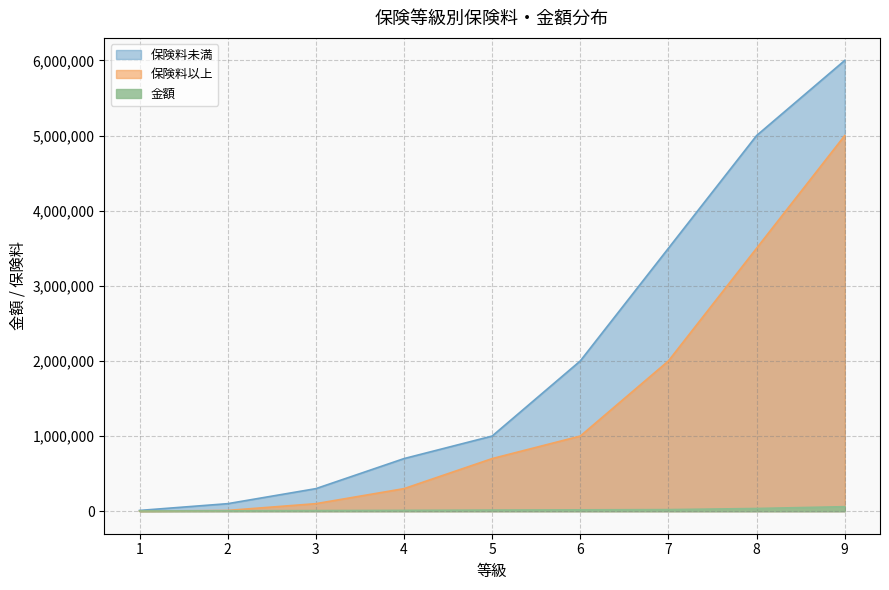

Rank the categories by 保険料以上 value from lowest to highest.

1, 2, 3, 4, 5, 6, 7, 8, 9